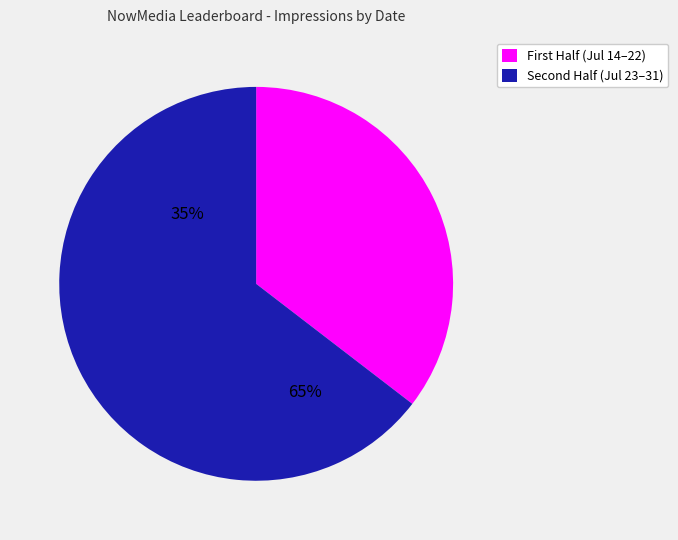

Do 7/22/18 and 7/24/18 together represent more than half of the pie?

No